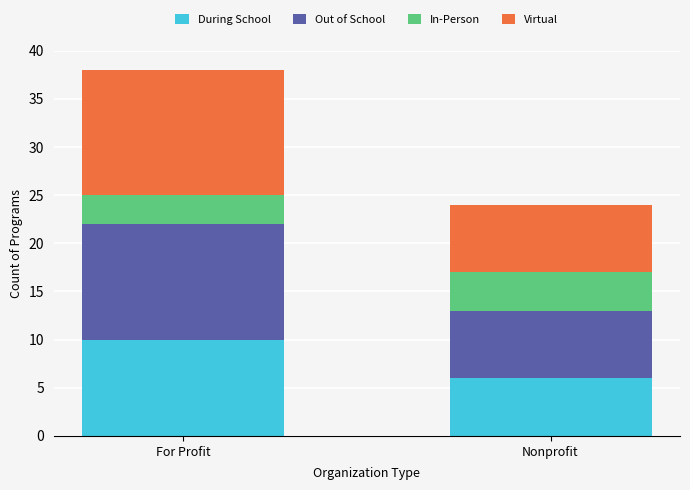

At which category is the sum across all series the highest?

For Profit